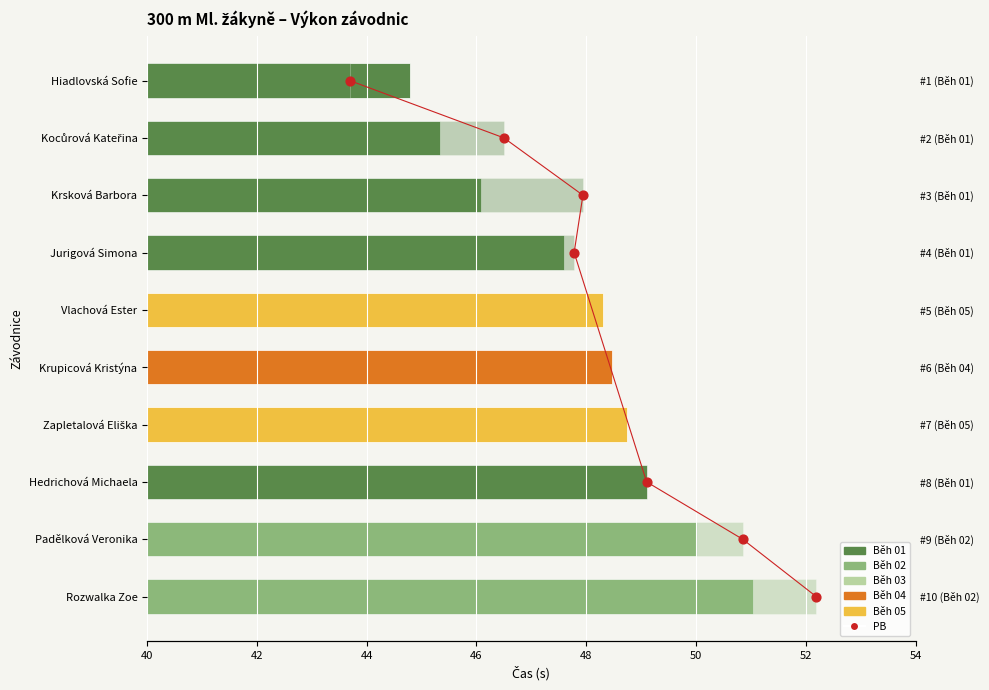

Which has a higher value, Hiadlovská Sofie or Zapletalová Eliška?

Zapletalová Eliška